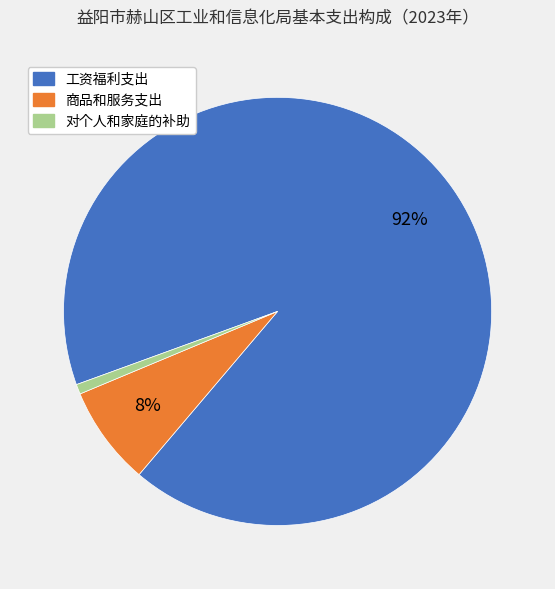

What is the majority slice?

工资福利支出